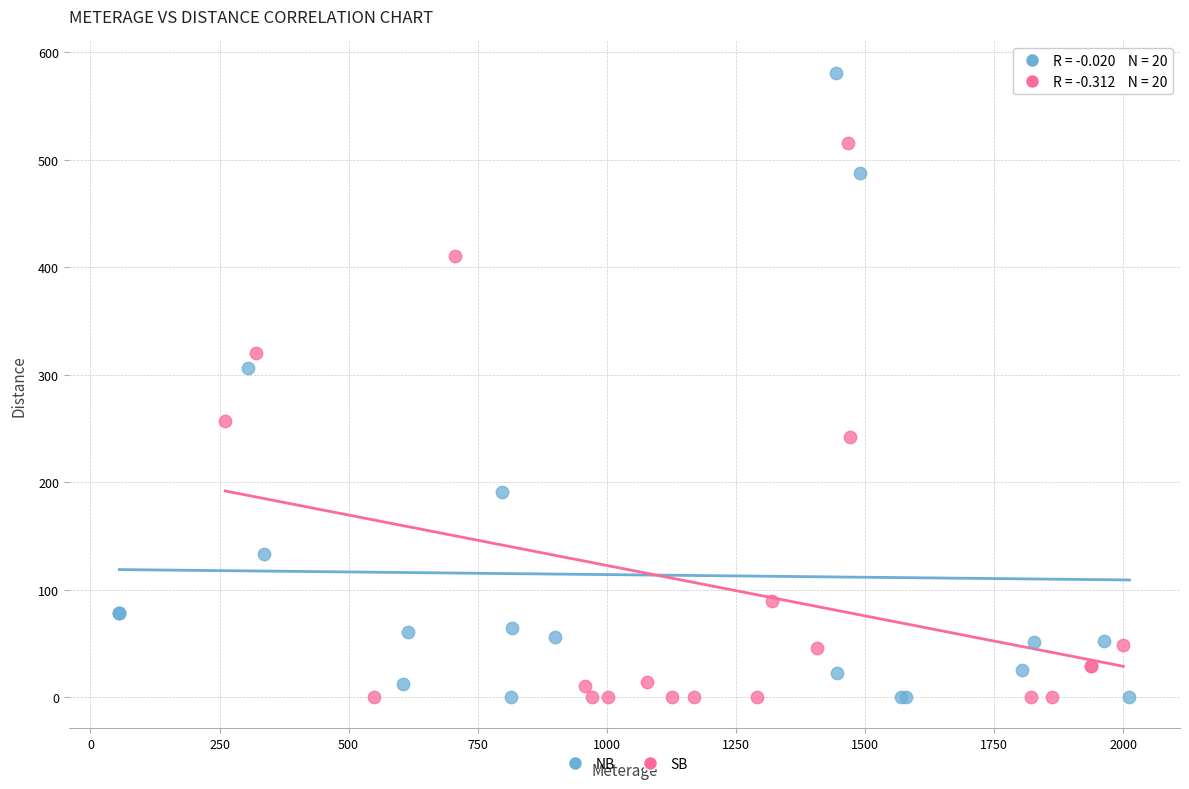

Which series reaches the maximum Y coordinate?

NB